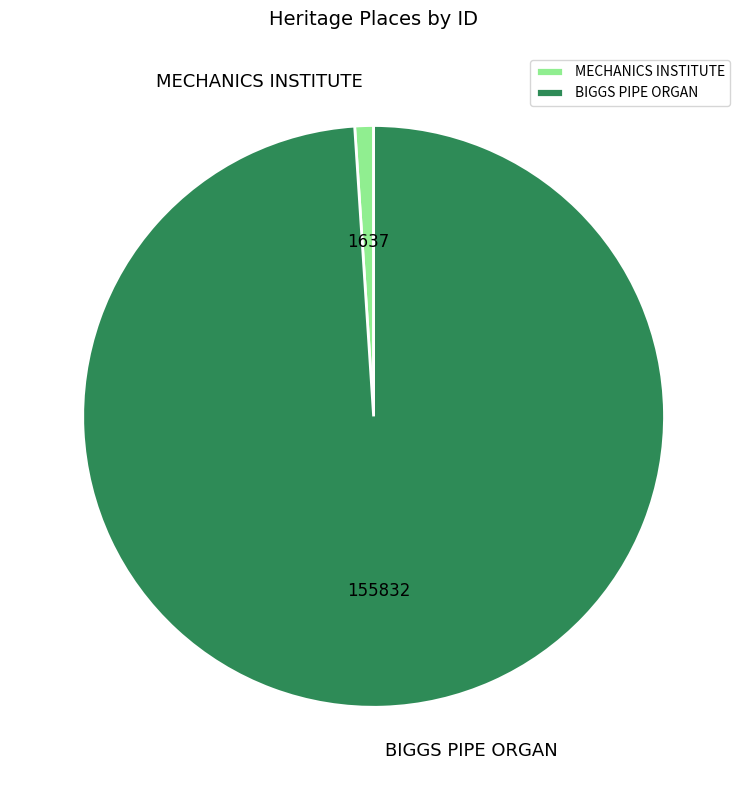

The BIGGS PIPE ORGAN slice represents 99% of the pie. True or false?

True